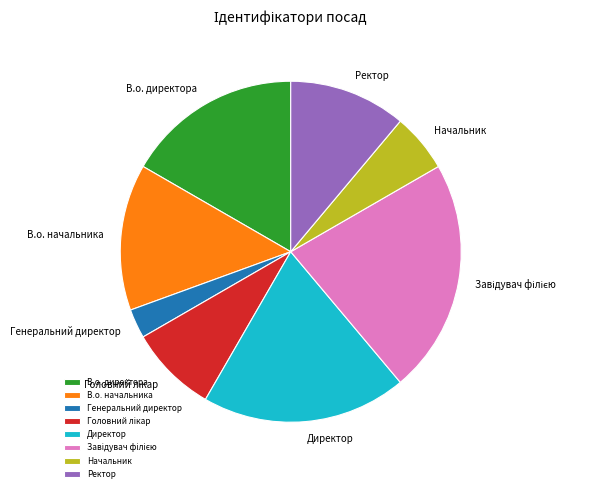

Which has a higher value, Директор or В.о. начальника?

Директор